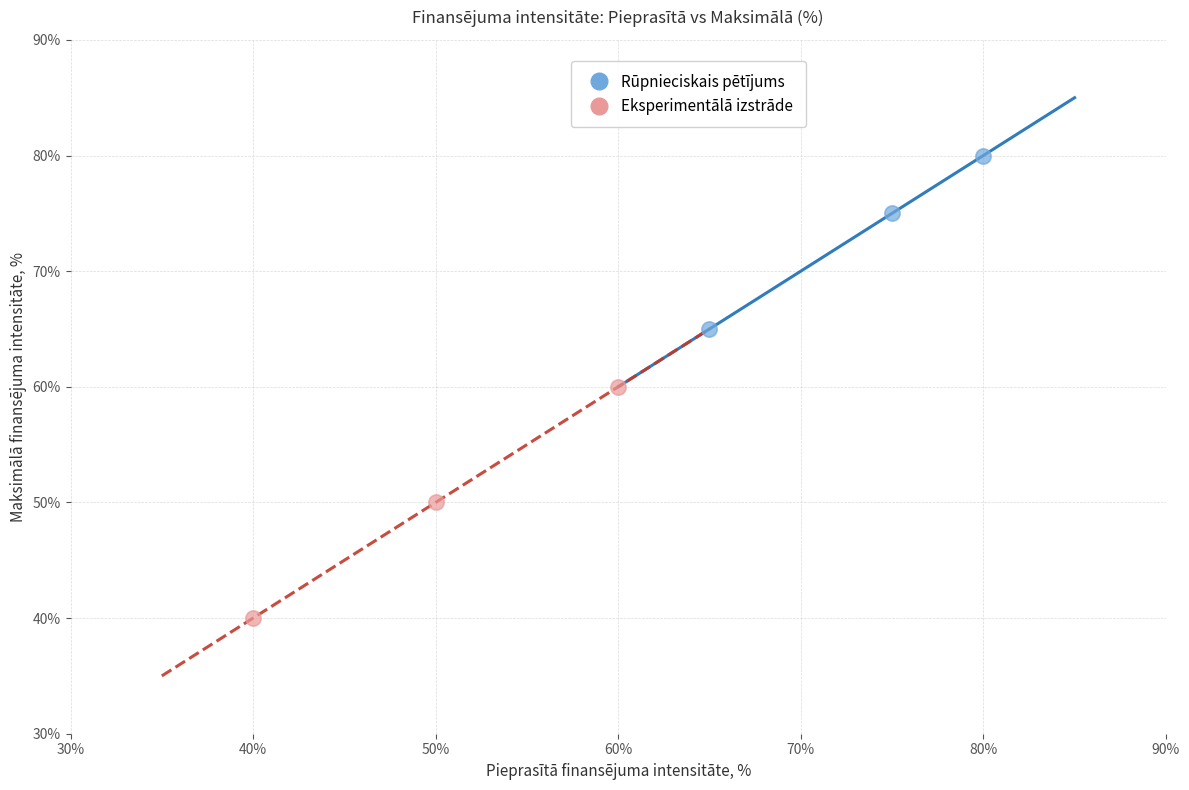

Which series contains the lowest Y value?

Eksperimentālā izstrāde